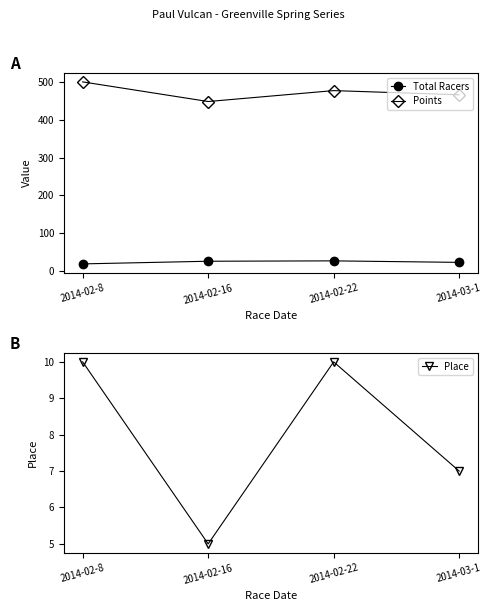

Where is the first local minimum for Points?

2014-02-16